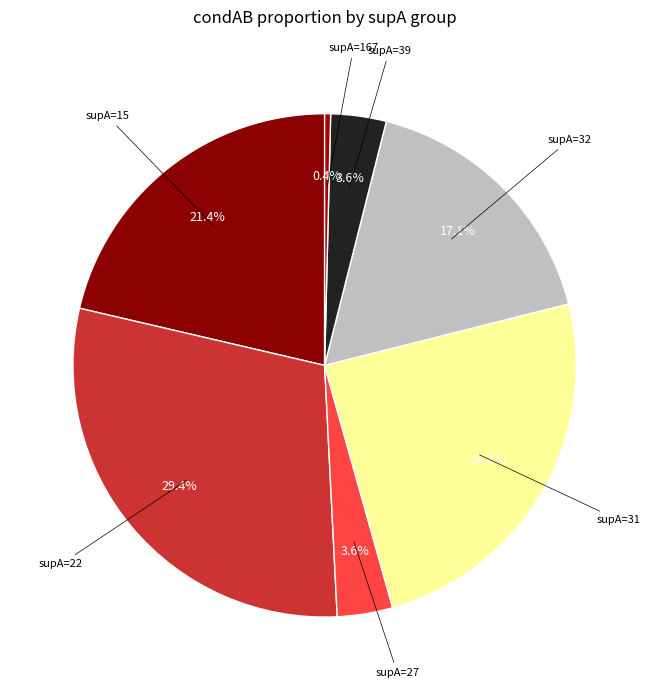

How many slices are in this pie chart?

7